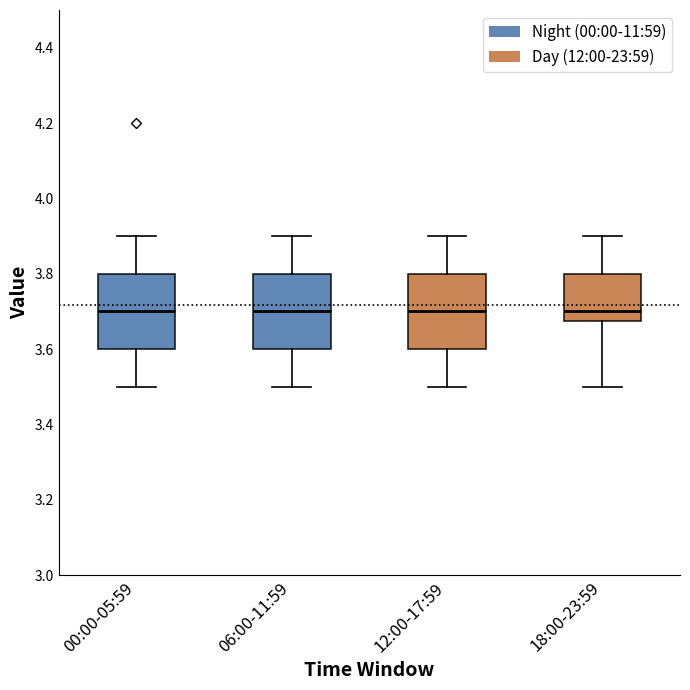

Reading left to right, transcribe this box plot: for each box, give where its median line is, the range the box spans, and where its two whiskers end, as read against the y-axis. The values are not printed on the chart, so give them approximately, as read against the axis.

00:00-05:59: median 3.70, box 3.60 to 3.80, whiskers 3.50 to 3.90
06:00-11:59: median 3.70, box 3.60 to 3.80, whiskers 3.50 to 3.90
12:00-17:59: median 3.70, box 3.60 to 3.80, whiskers 3.50 to 3.90
18:00-23:59: median 3.70, box 3.68 to 3.80, whiskers 3.50 to 3.90